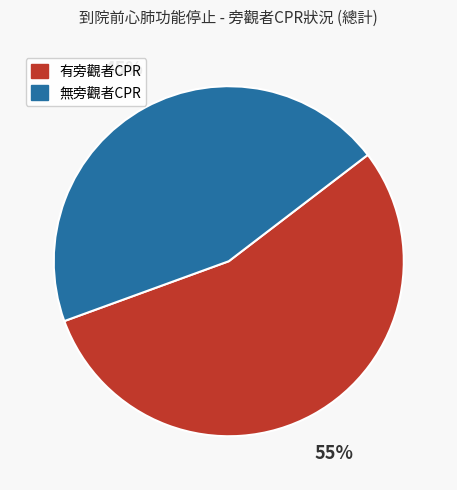

What percentage is the 無旁觀者CPR slice, to the nearest percent?

45%